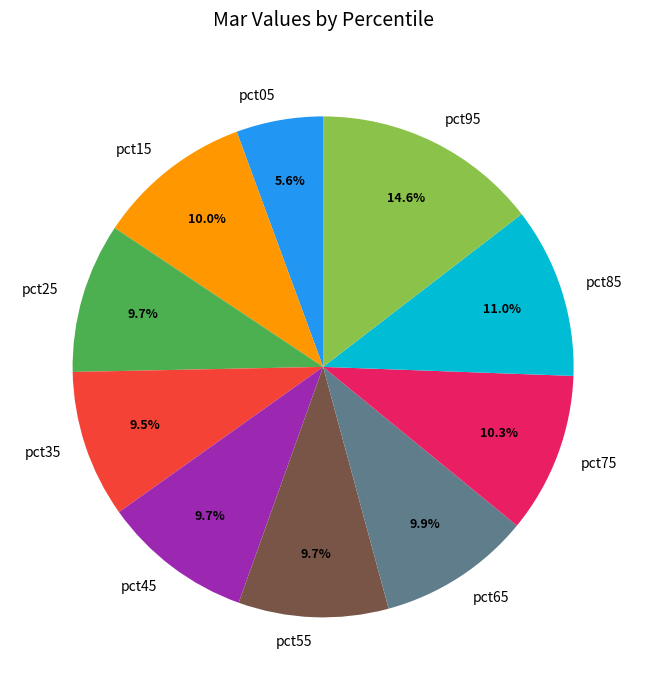

How many segments does this pie chart have?

10